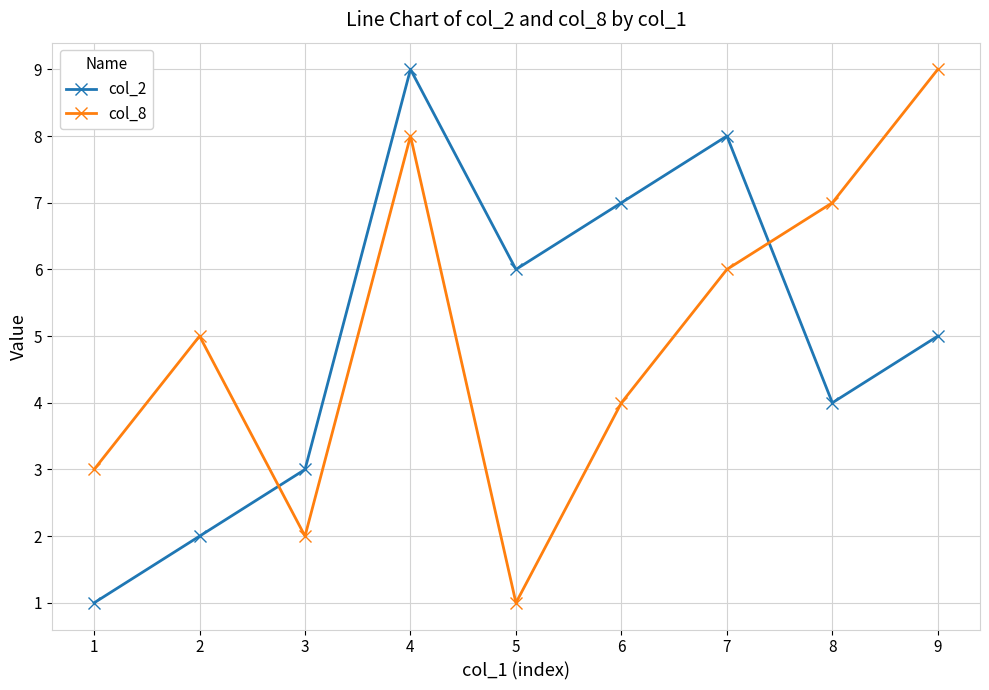

At 1, list the series in order from largest to smallest.

col_8, col_2